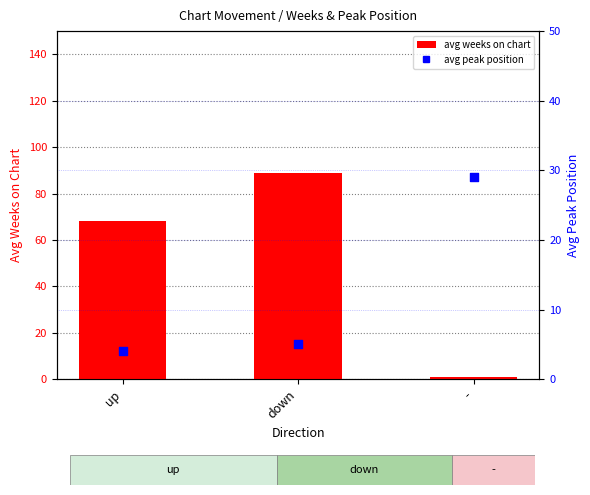

What is the total value across all series at -?

30